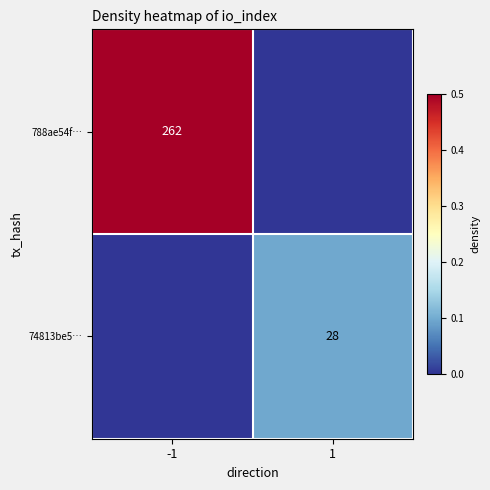

Is the value of 74813be5… at 1 greater than the value of 788ae54f… at -1?

No